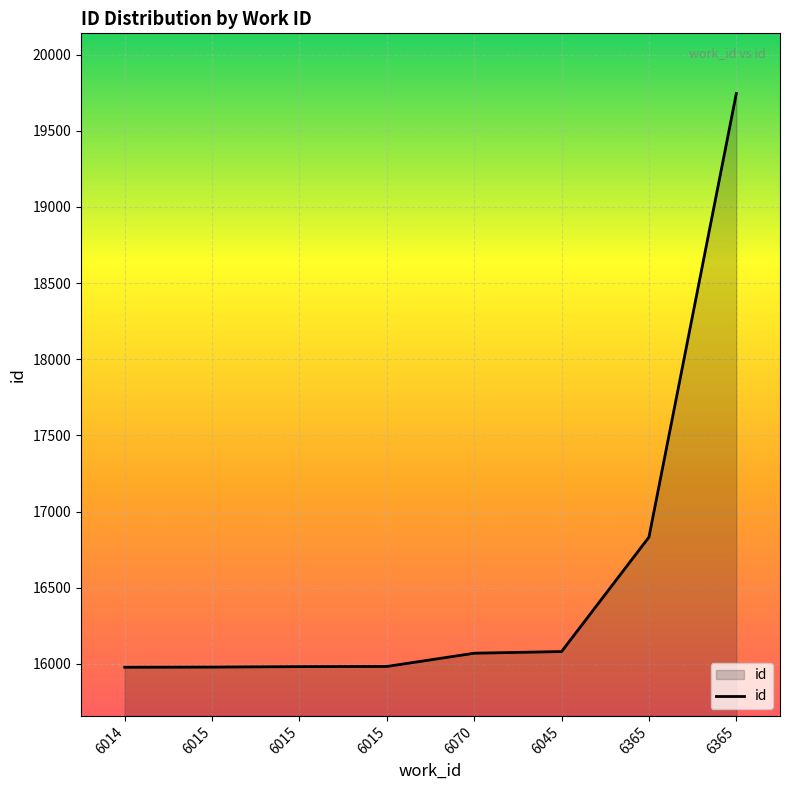

Is it true that the value at 6015 is 15979?

True